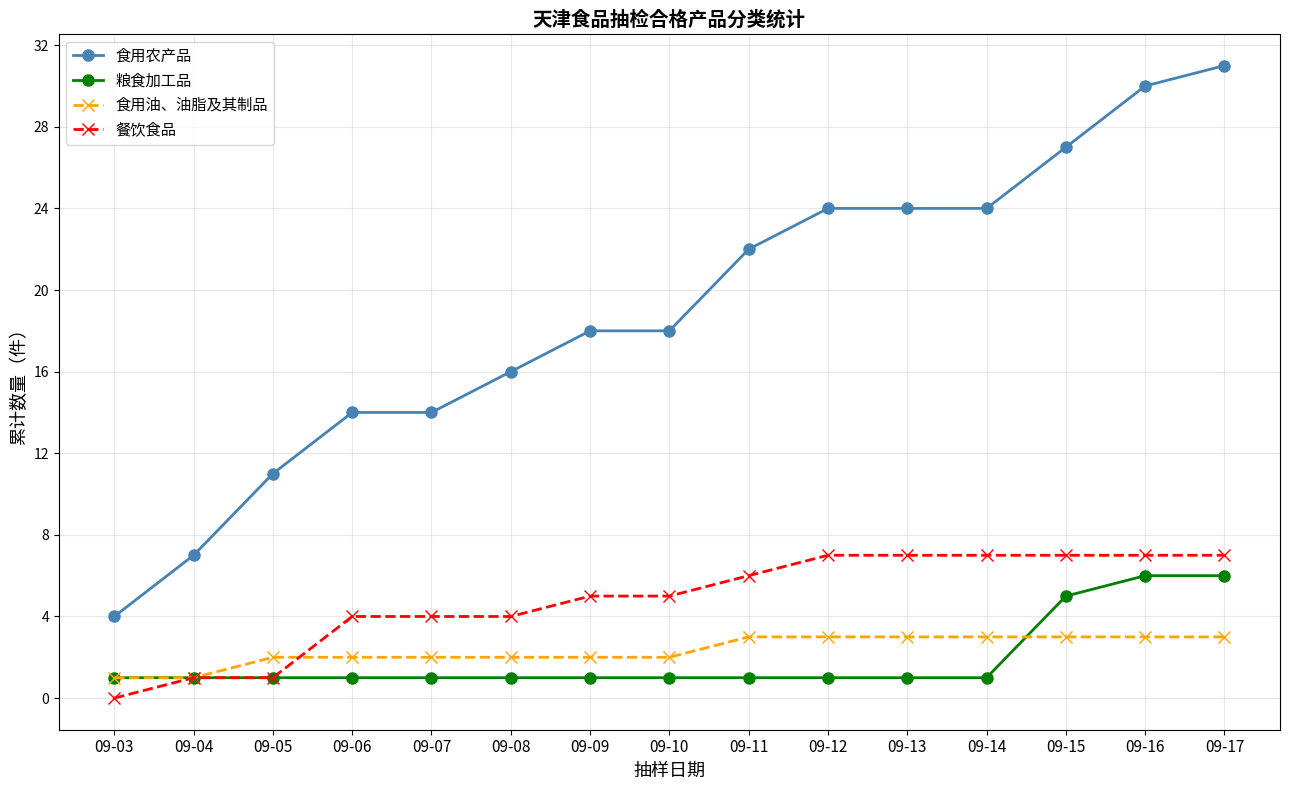

Rank the series by their maximum value, from highest to lowest.

食用农产品, 餐饮食品, 粮食加工品, 食用油、油脂及其制品